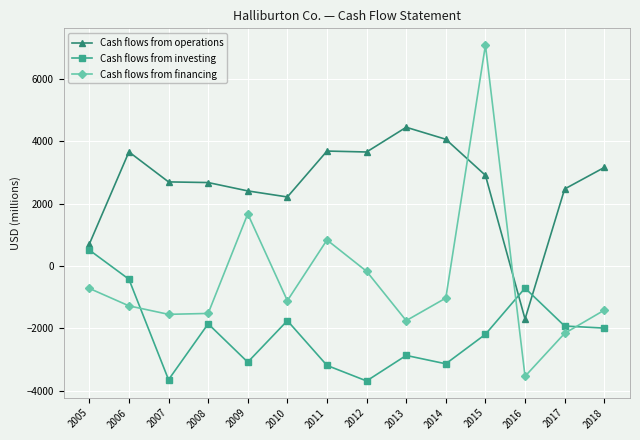

Is it true that Cash flows from investing equals -3138 at 2014?

True